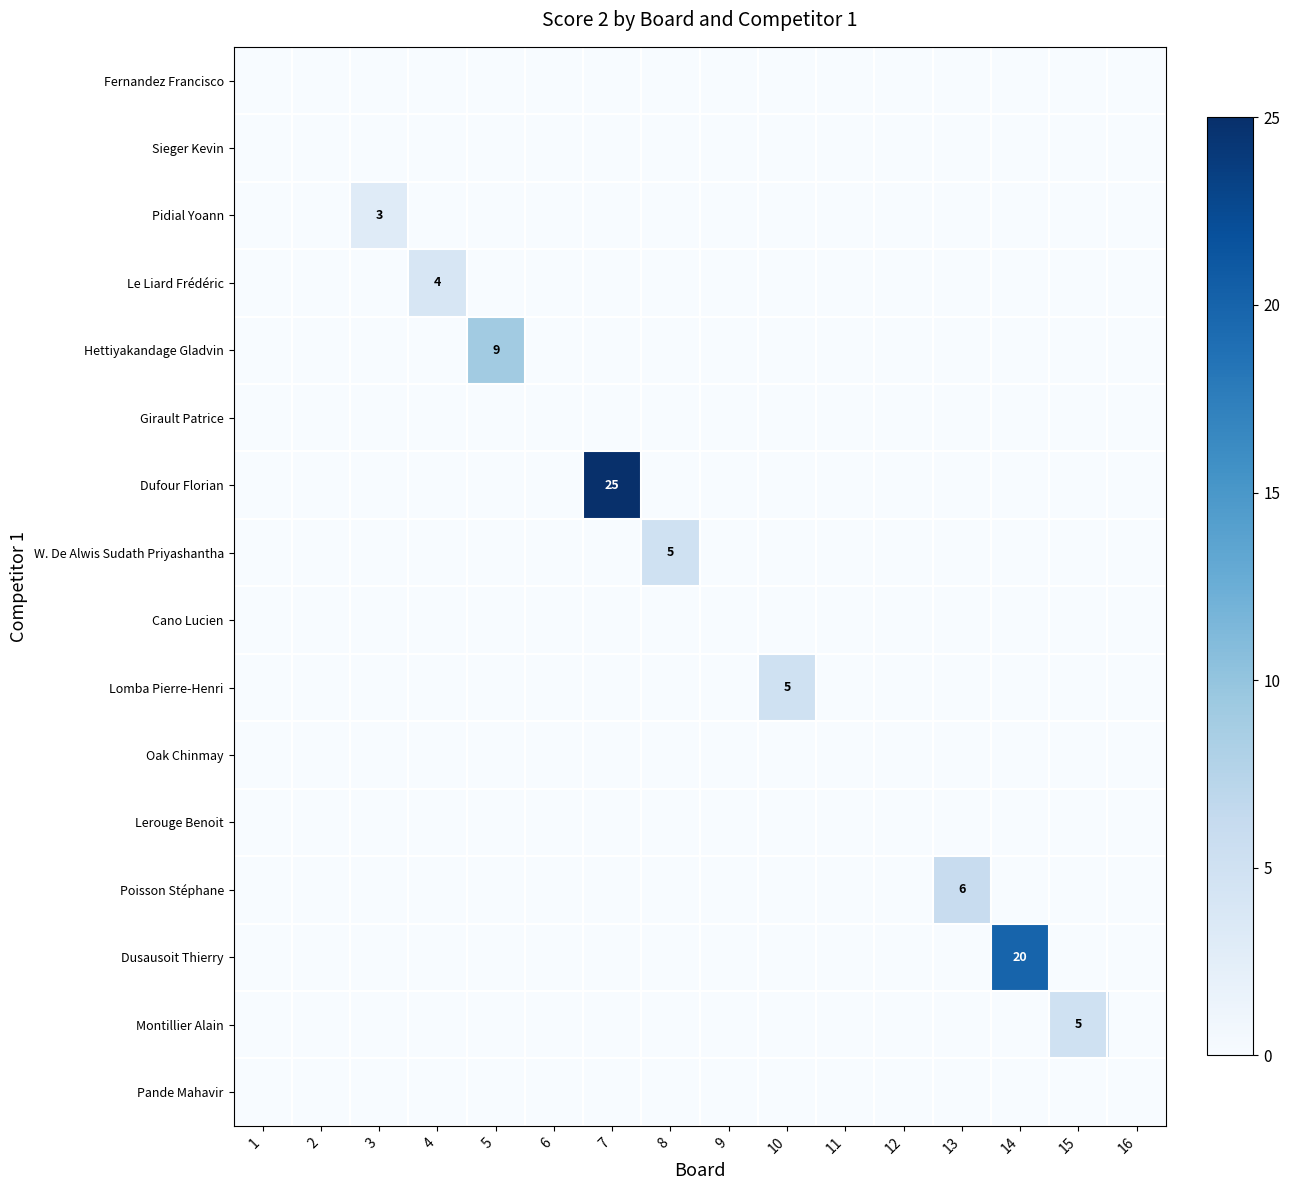

Count the Poisson Stéphane values in the range 0 to 1.

15